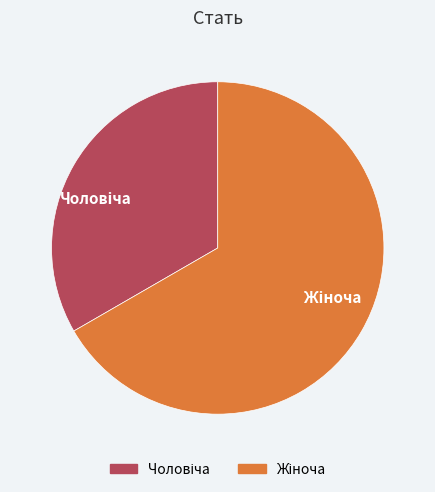

Does any single category account for the majority?

Yes